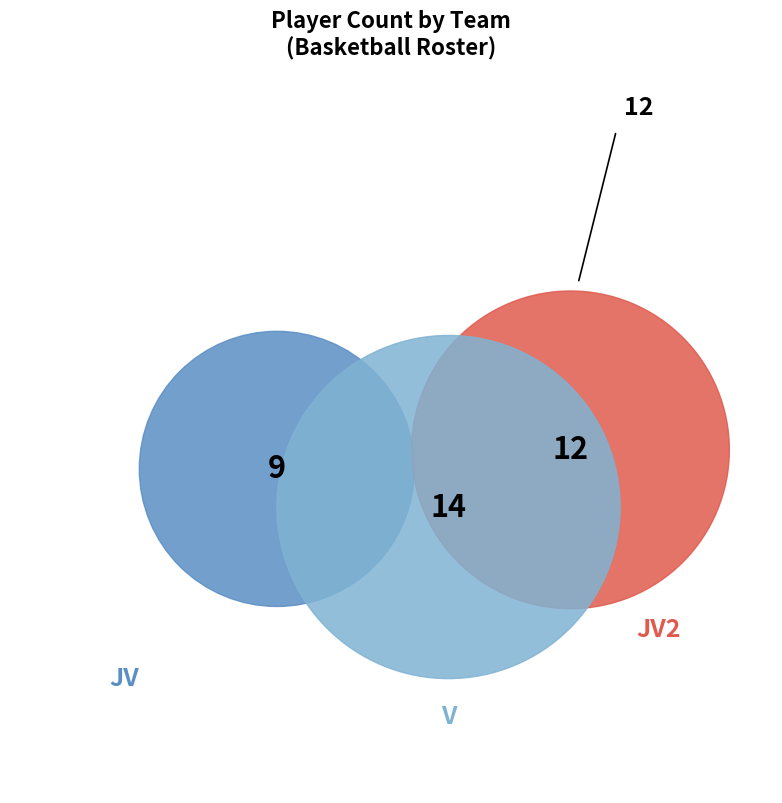

Does any single category account for the majority?

No